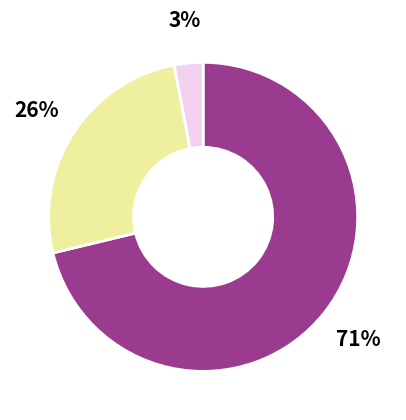

Is there a majority slice in this chart?

Yes